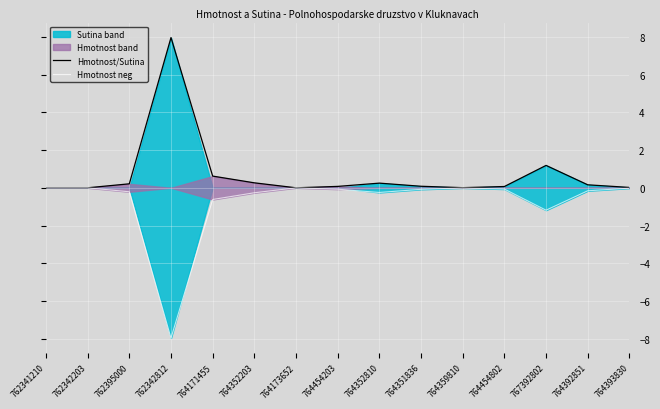

At which category does Hmotnost/Sutina reach its first local peak?

762342812